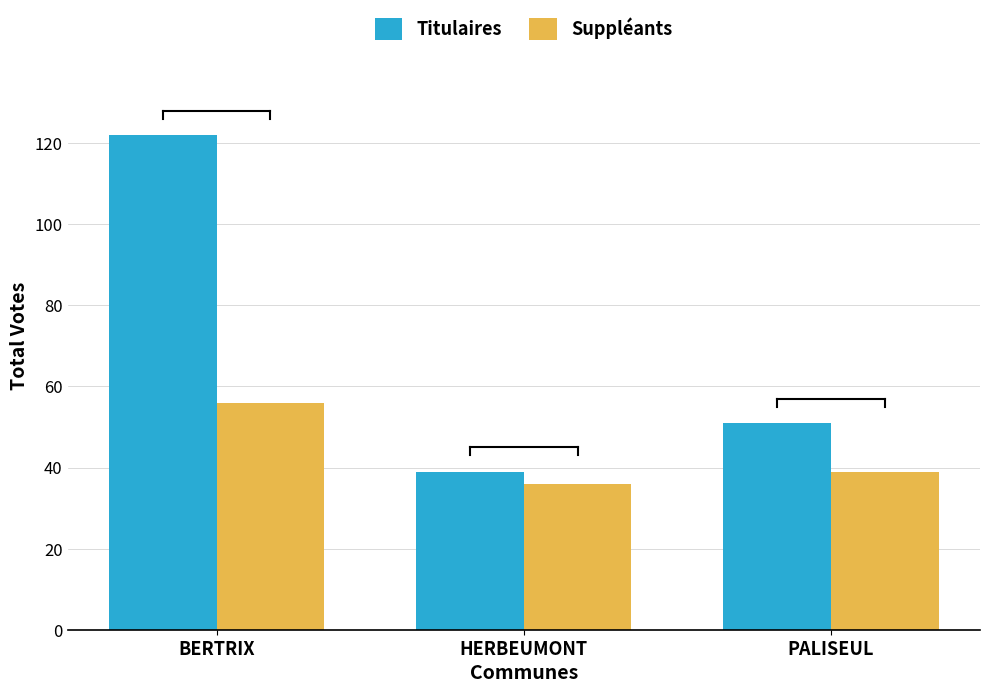

How many series are shown in this chart?

2